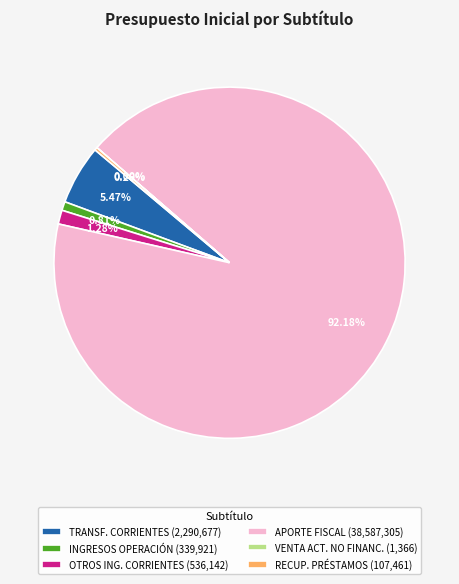

Do APORTE FISCAL (38,587,305) and INGRESOS OPERACIÓN (339,921) together represent more than half of the pie?

Yes